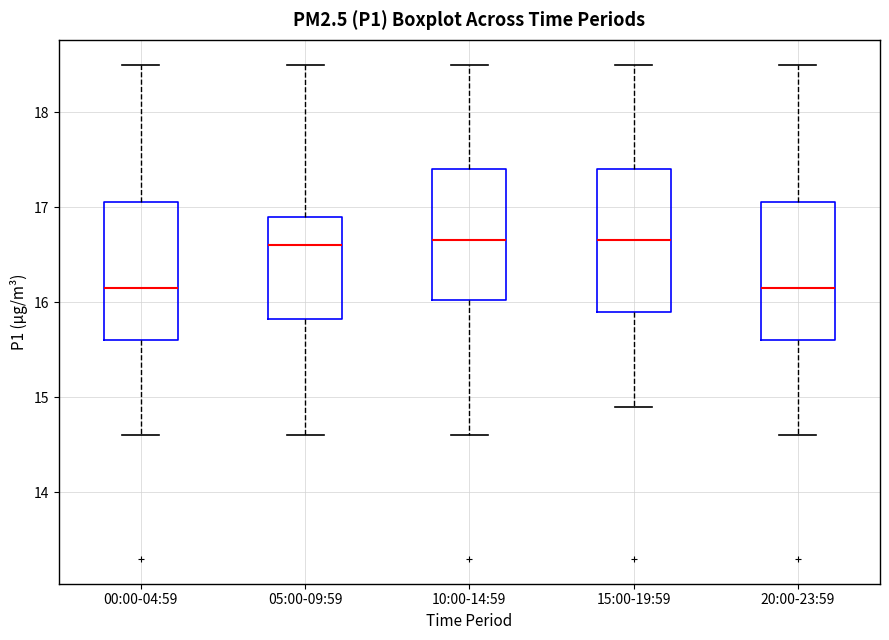

Reading left to right, read every box against the y-axis: the position of its median line, the range the box covers, and the ends of its whiskers. The values are not printed on the chart, so give them approximately, as read against the axis.

00:00-04:59: median 16.2, box 15.6 to 17.1, whiskers 14.6 to 18.5
05:00-09:59: median 16.6, box 15.8 to 16.9, whiskers 14.6 to 18.5
10:00-14:59: median 16.7, box 16.0 to 17.4, whiskers 14.6 to 18.5
15:00-19:59: median 16.7, box 15.9 to 17.4, whiskers 14.9 to 18.5
20:00-23:59: median 16.2, box 15.6 to 17.1, whiskers 14.6 to 18.5